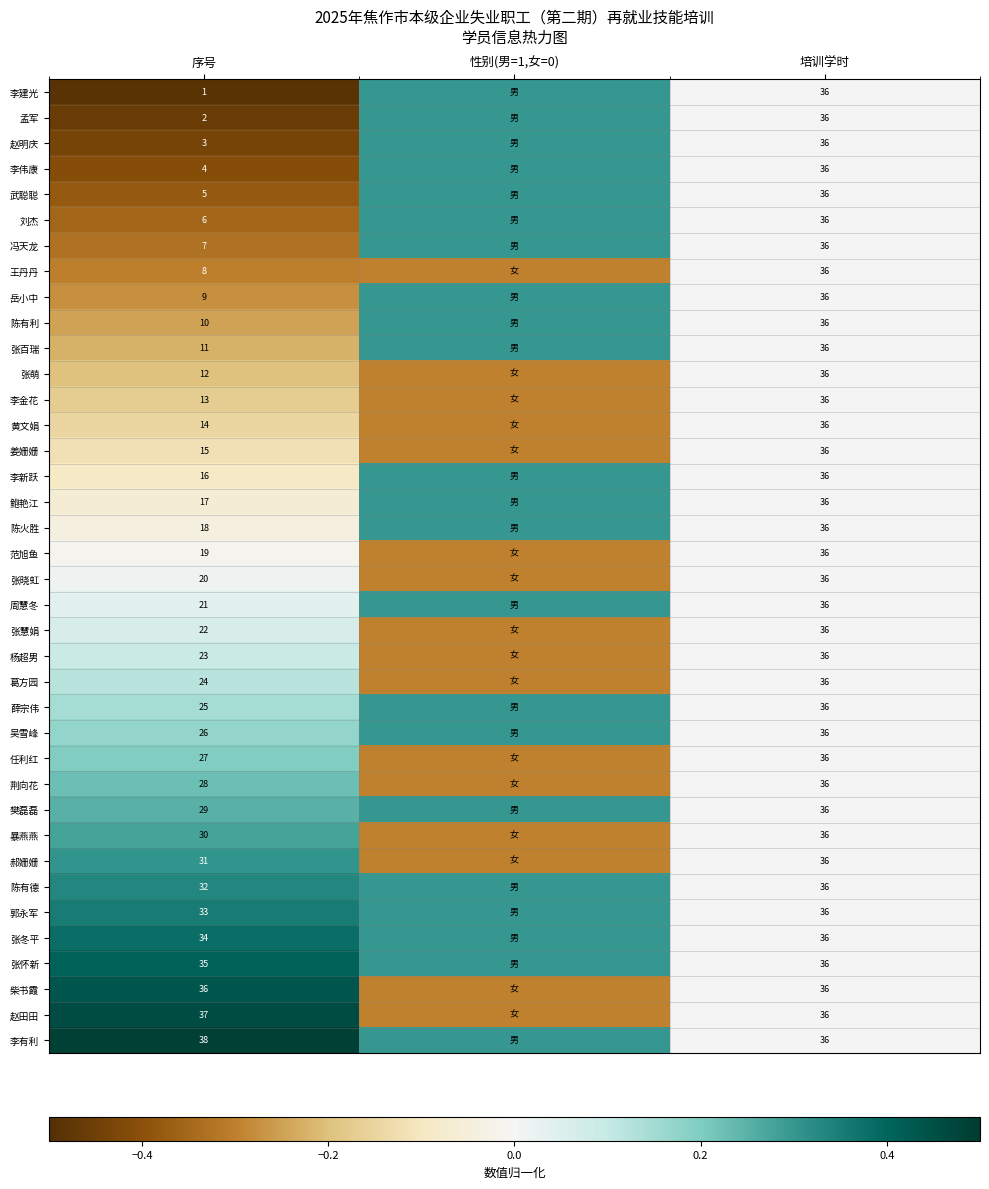

What is the difference between the 李建光 values at 培训学时 and 序号?

35.0